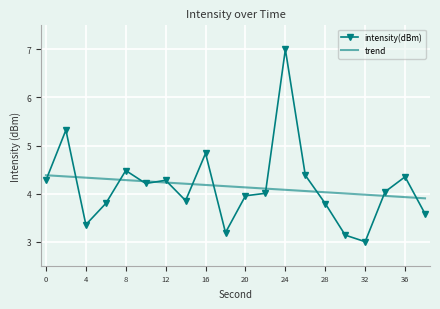

What is the difference between the maximum and minimum values in the trend series?

0.5